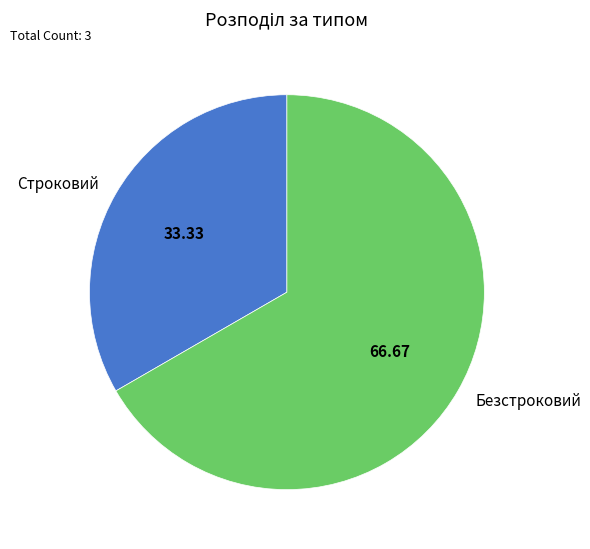

What is the smallest slice in the pie chart?

Строковий